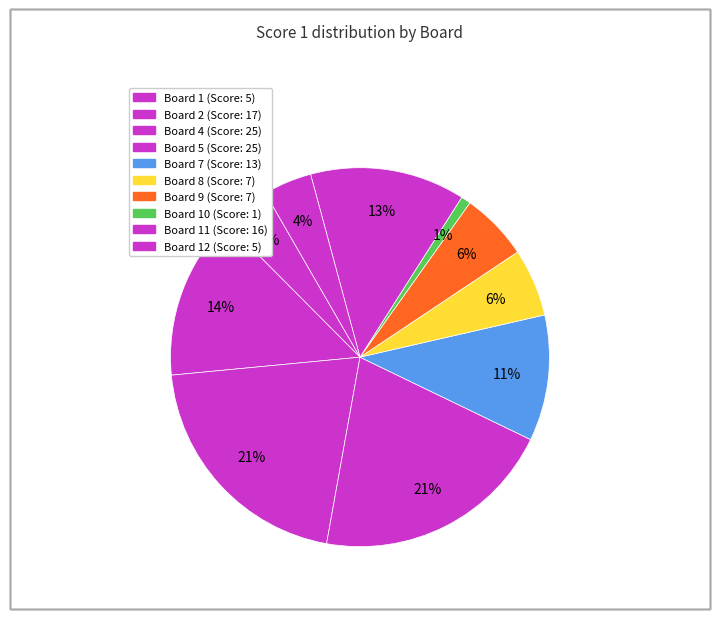

Is there any slice that represents more than half of the pie?

No